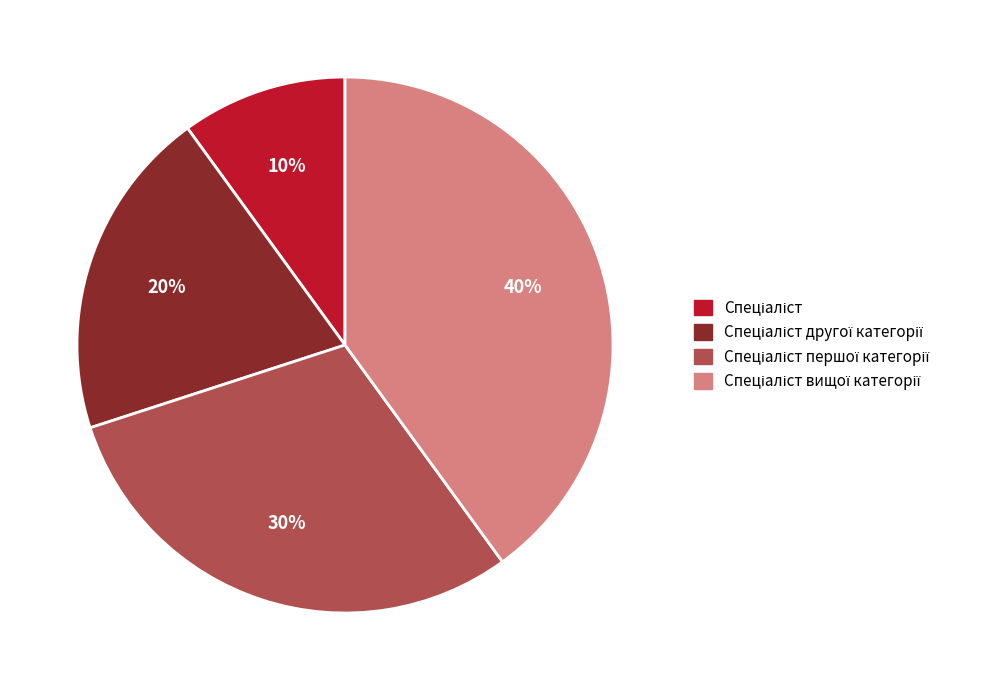

To the nearest percent, what is the average slice percentage?

25%